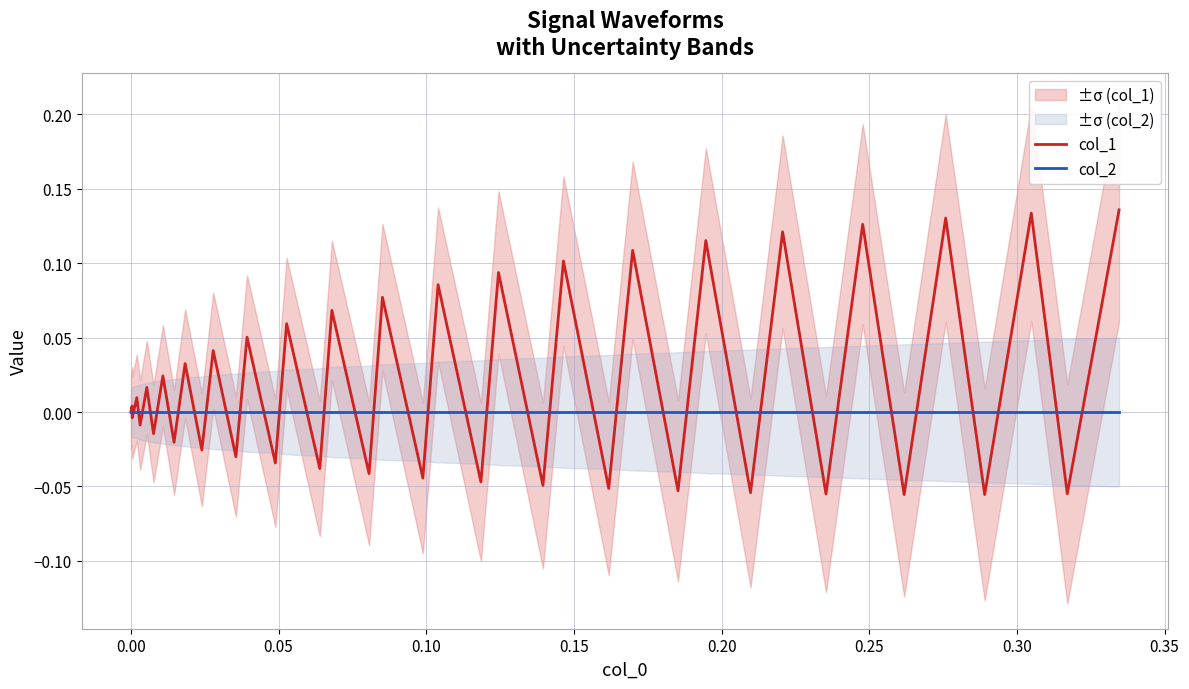

Which series has the largest total across all categories?

col_1